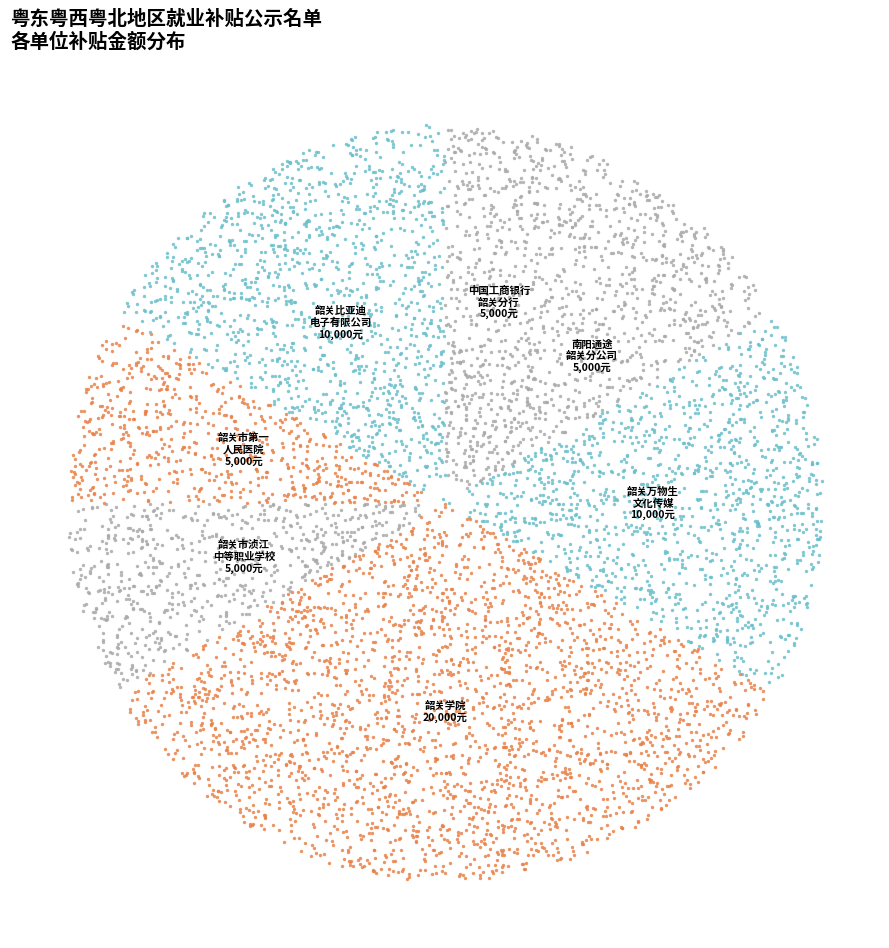

Count the number of slices in the pie.

7